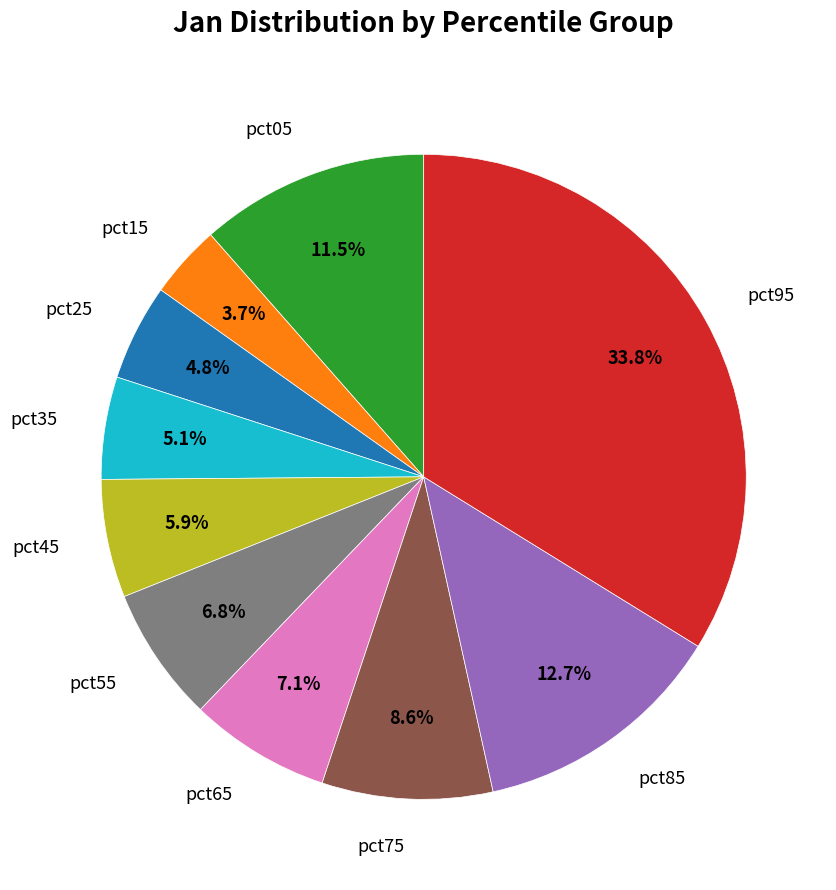

Combined, what portion of the pie is pct95 and pct65?

40.9%